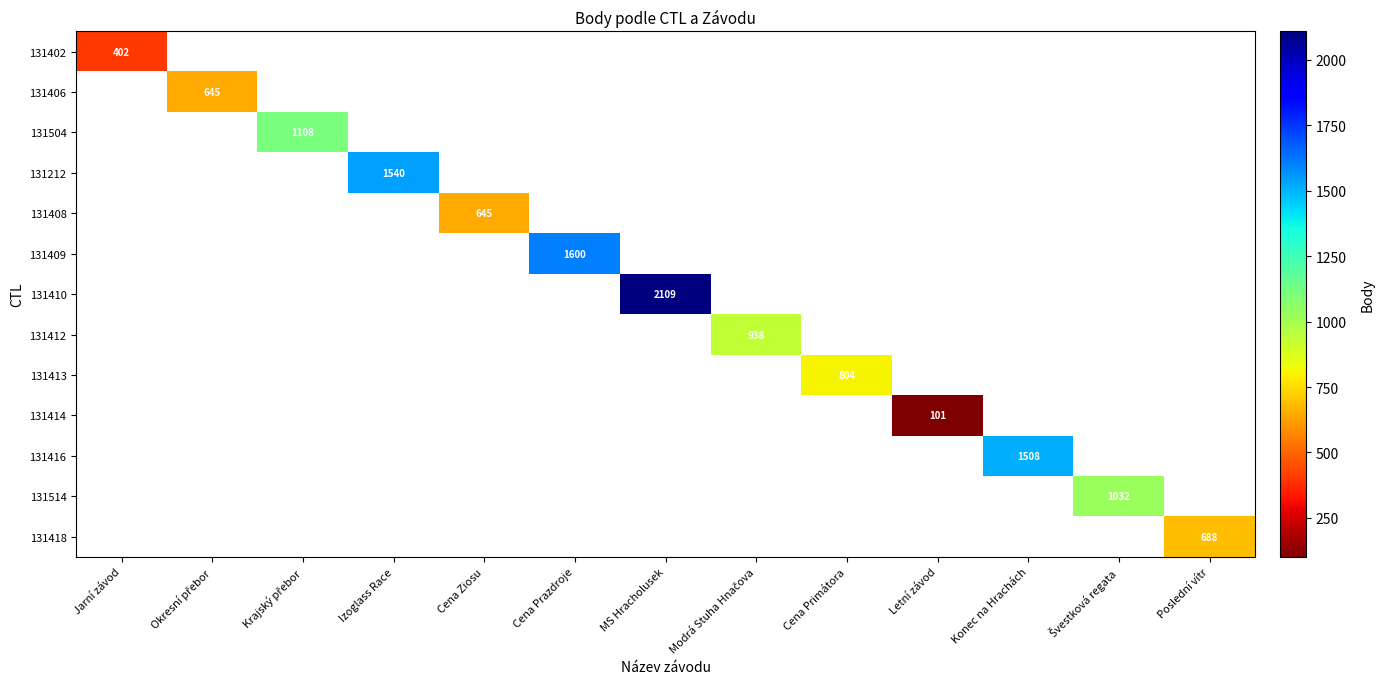

Count the number of categories in the chart.

13